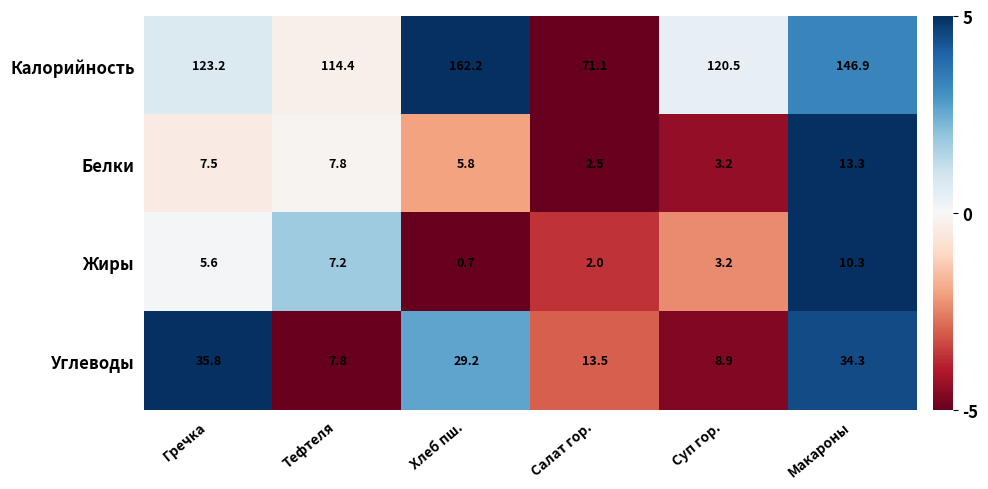

Rank the series by their maximum value, from lowest to highest.

Жиры, Белки, Углеводы, Калорийность